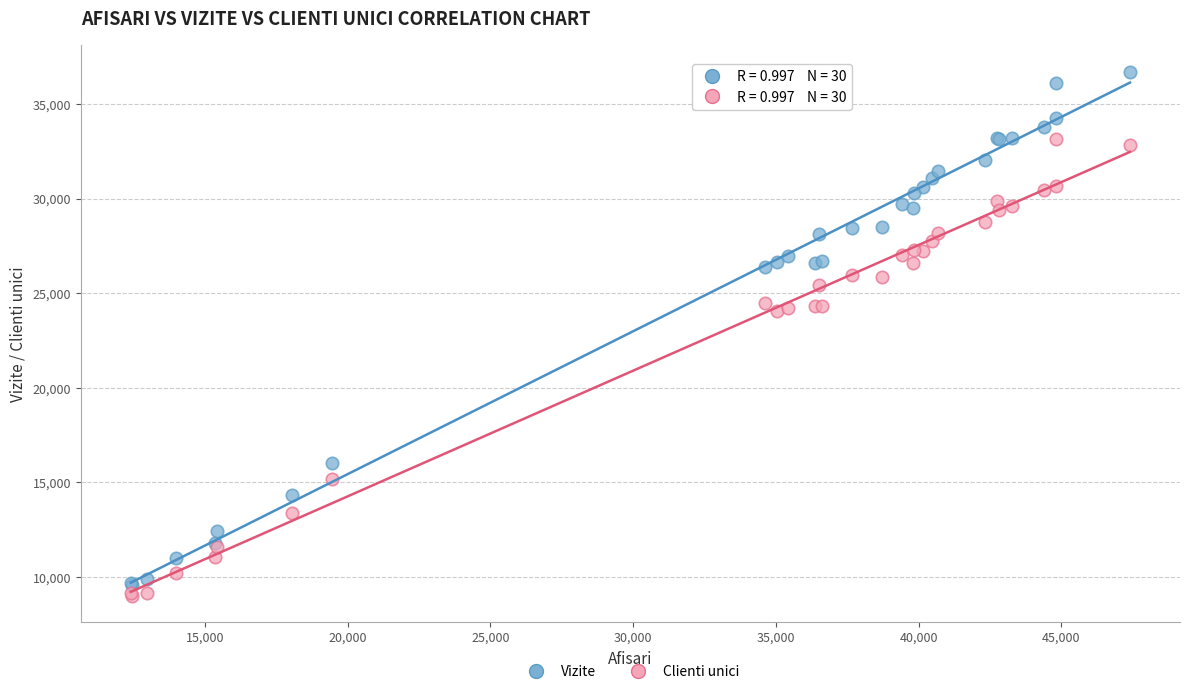

Which series contains the highest Y value?

Vizite